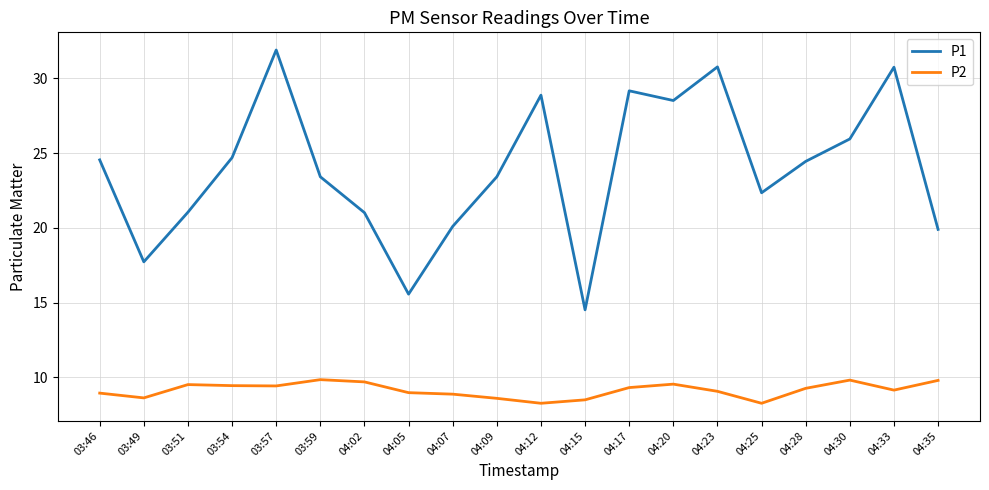

At which category does P2 reach its first local valley?

03:49